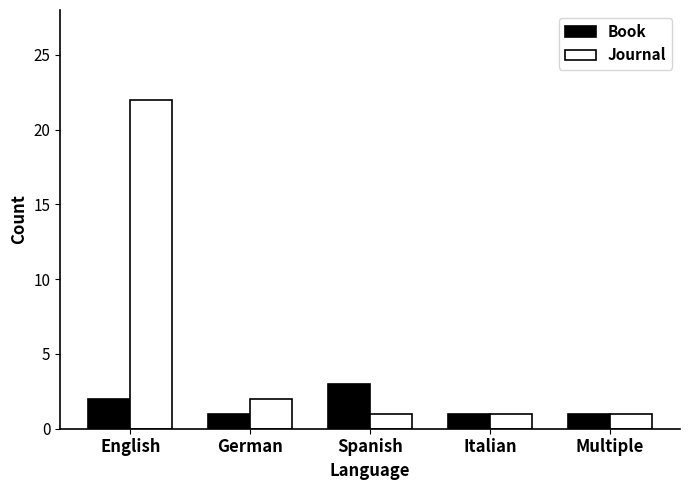

What is the label of the 3rd bar from the right?

Spanish